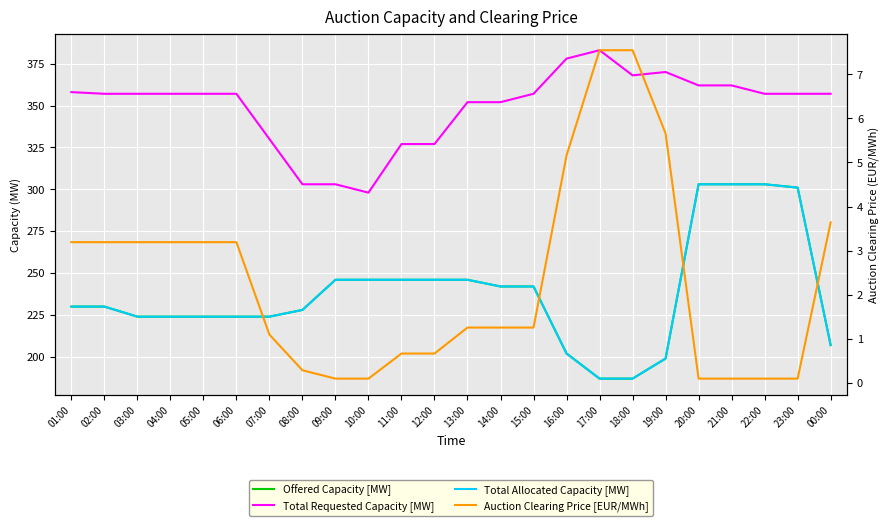

How many values in the Auction Clearing Price [EUR/MWh] series are below 1?

9